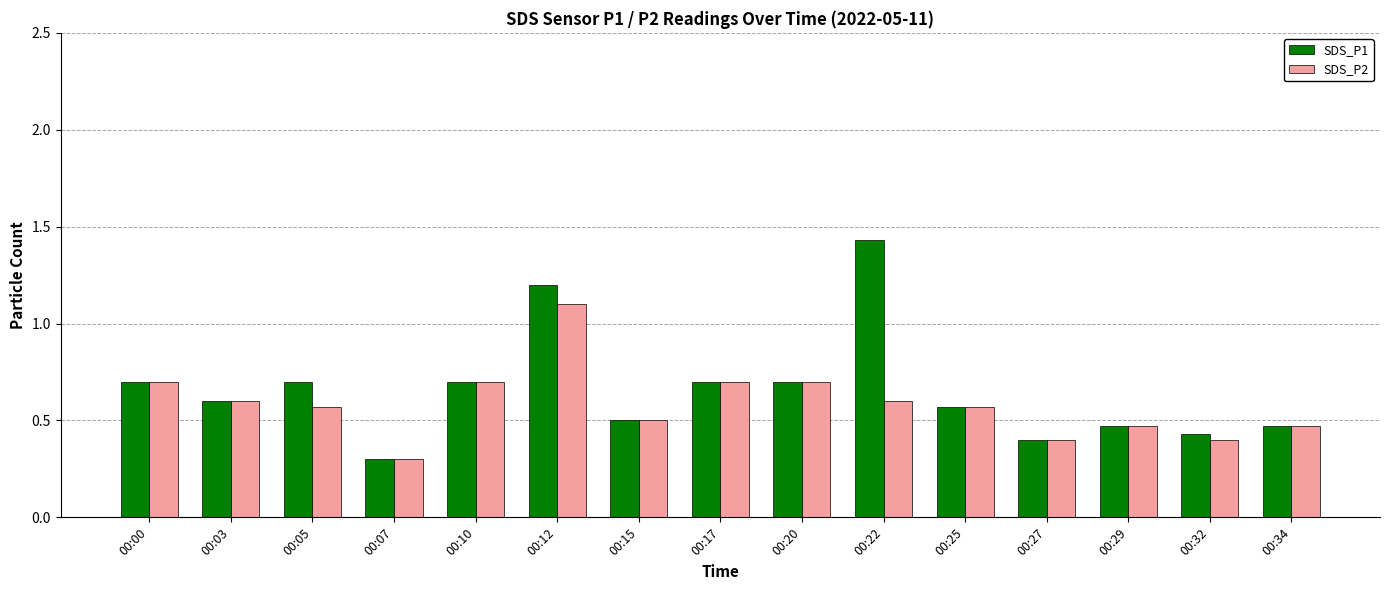

Which series has the widest spread of values?

SDS_P1